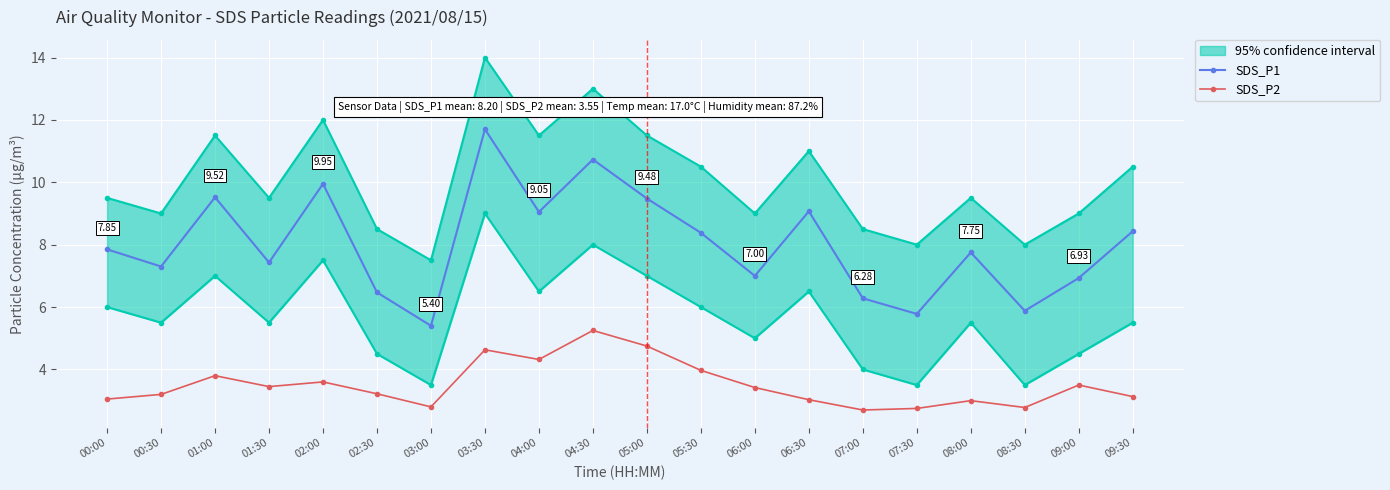

At which category does SDS_P1 reach its first local valley?

00:30